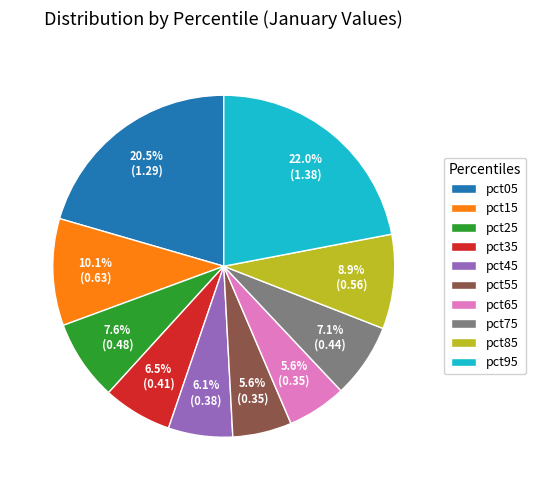

The pct15 slice represents 10% of the pie. True or false?

True